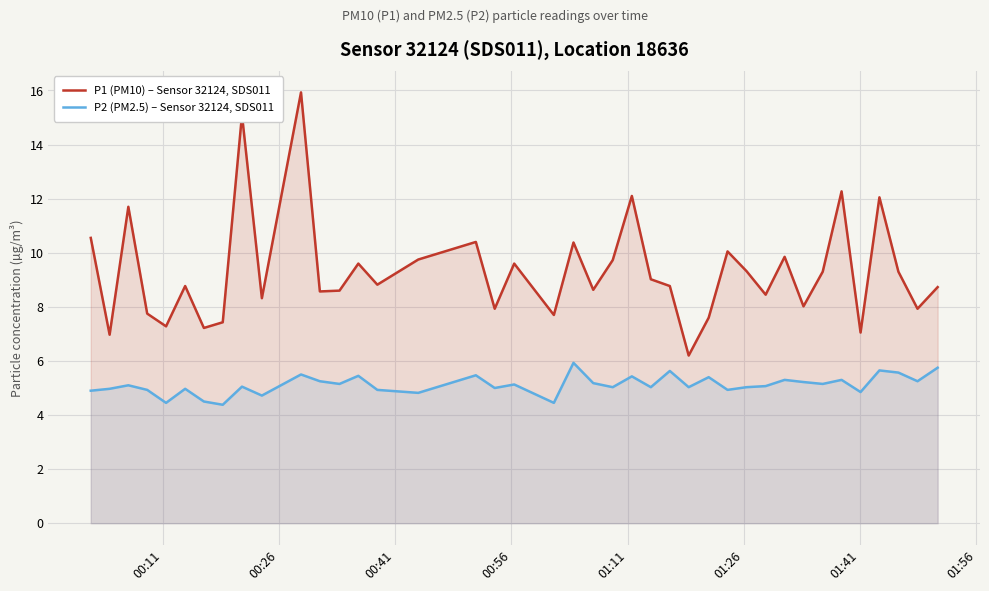

True or false: P2 (PM2.5) – Sensor 32124, SDS011 and P1 (PM10) – Sensor 32124, SDS011 cross at least once.

False